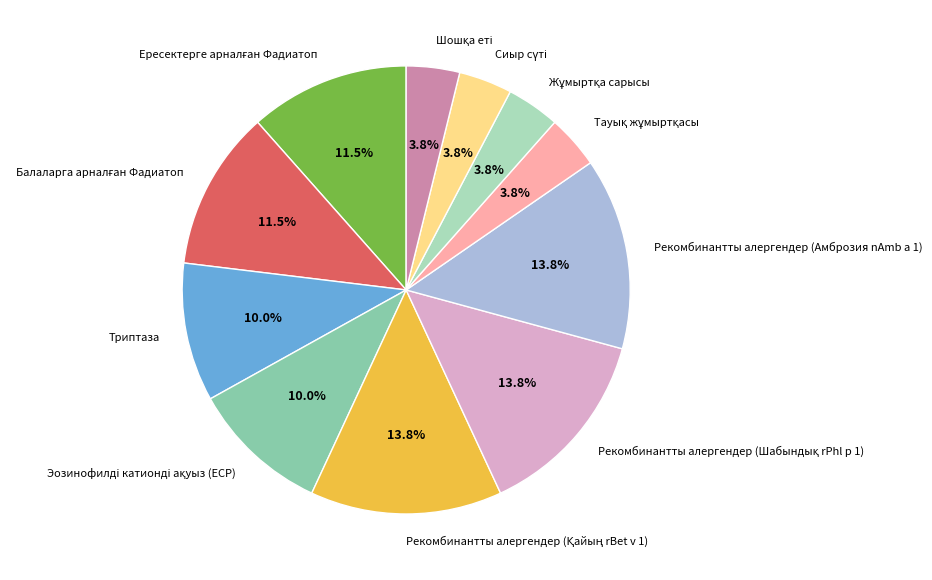

Does any single category account for the majority?

No